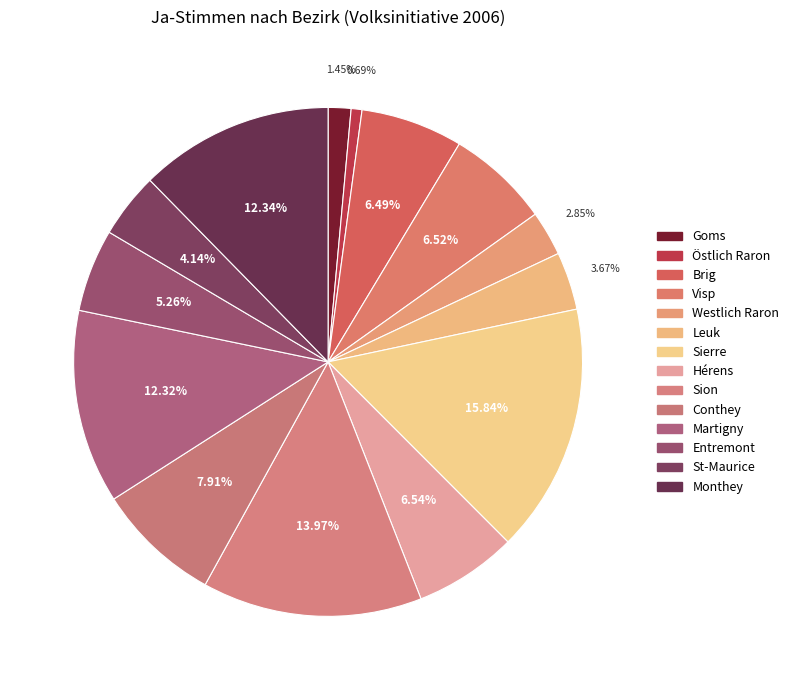

To the nearest percent, what percentage of the pie is St-Maurice?

4%